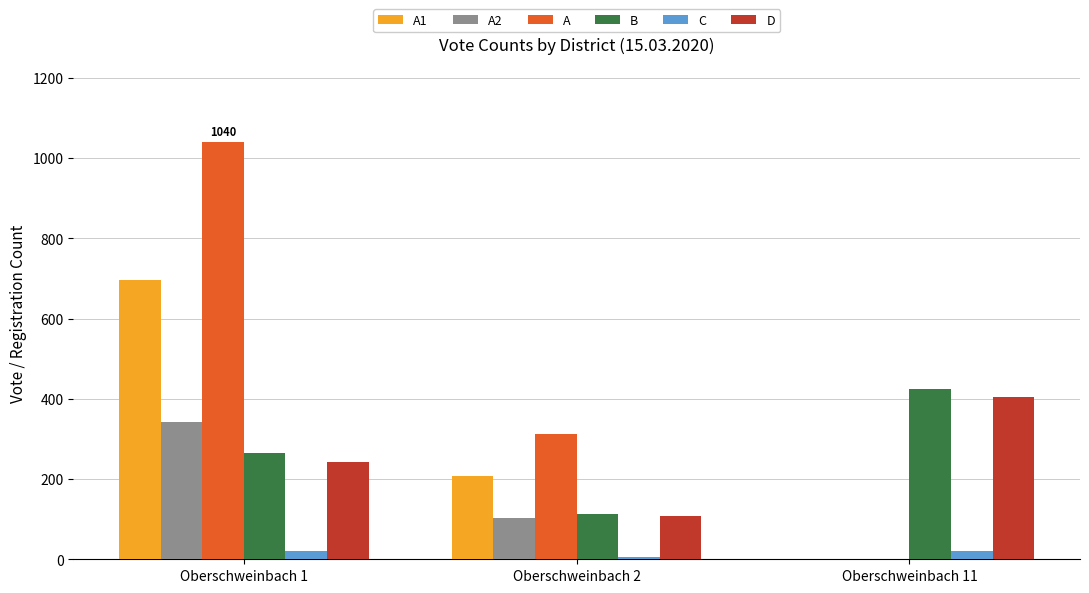

What is the sum of all D values?

755